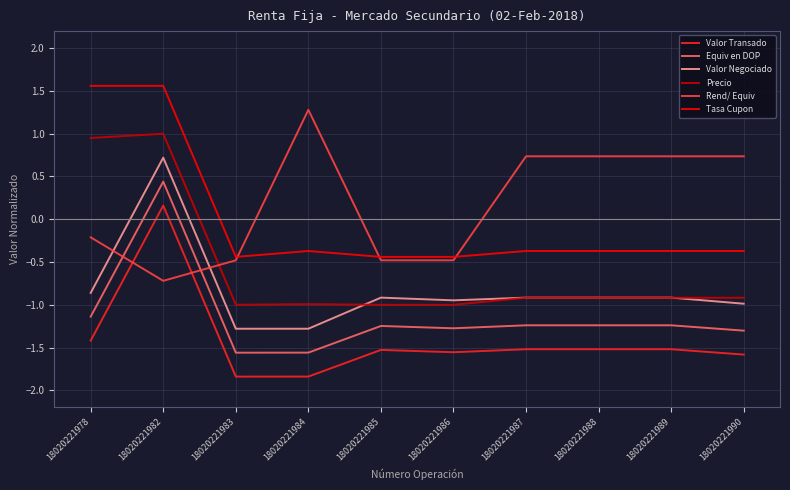

Which series changed the most between 18020221978 and 18020221987?

Tasa Cupon